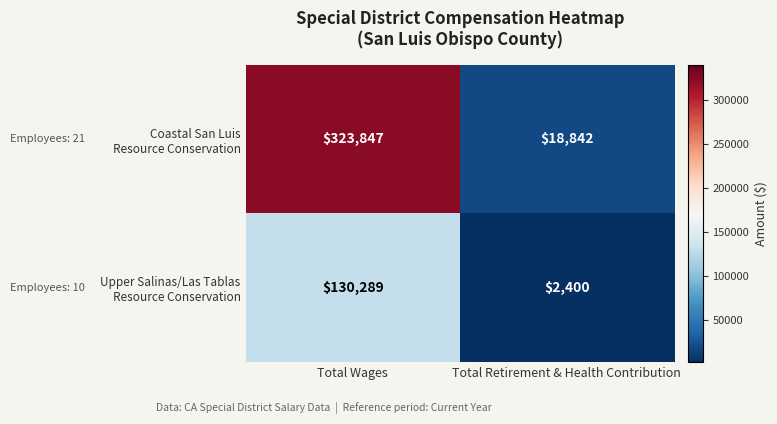

Which category has the highest value across all series?

Total Wages